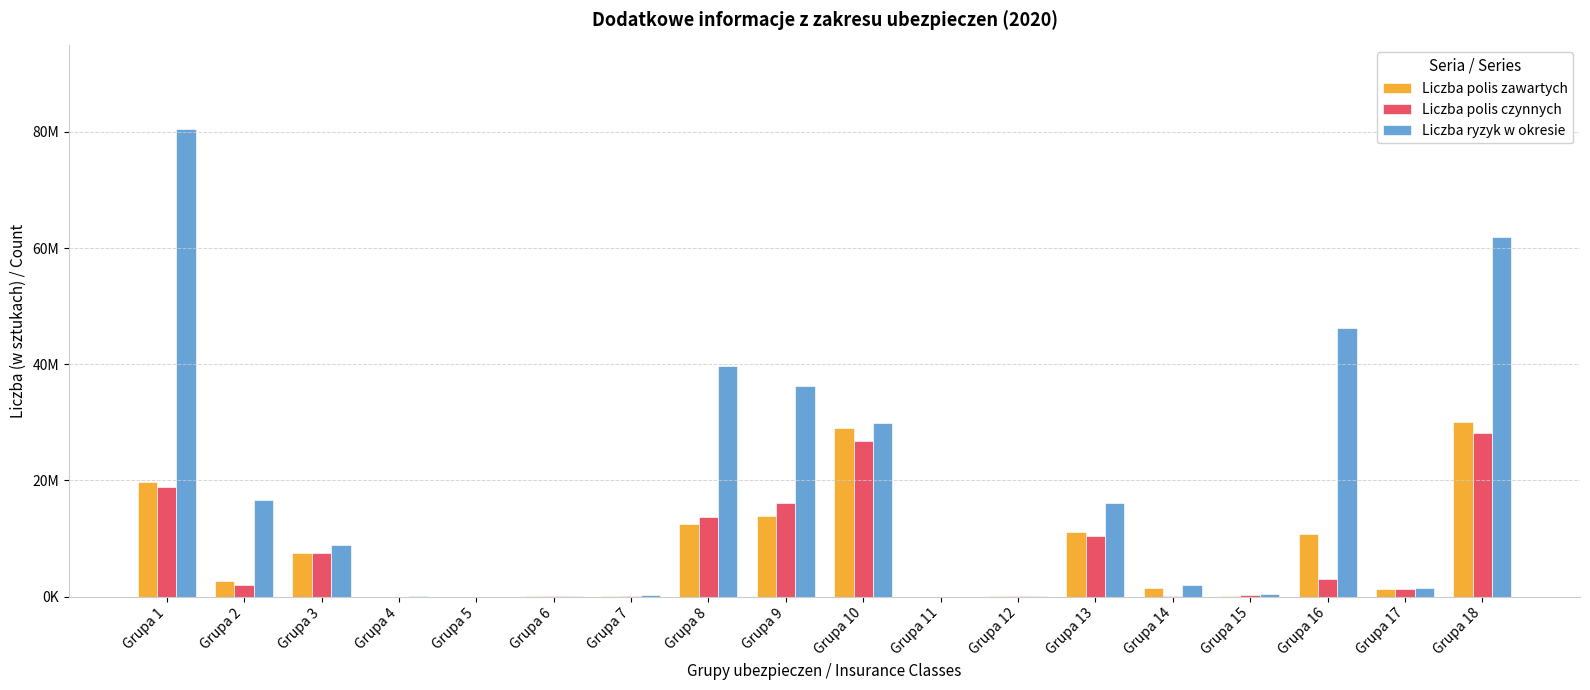

At which category is the sum across all series the highest?

Grupa 18